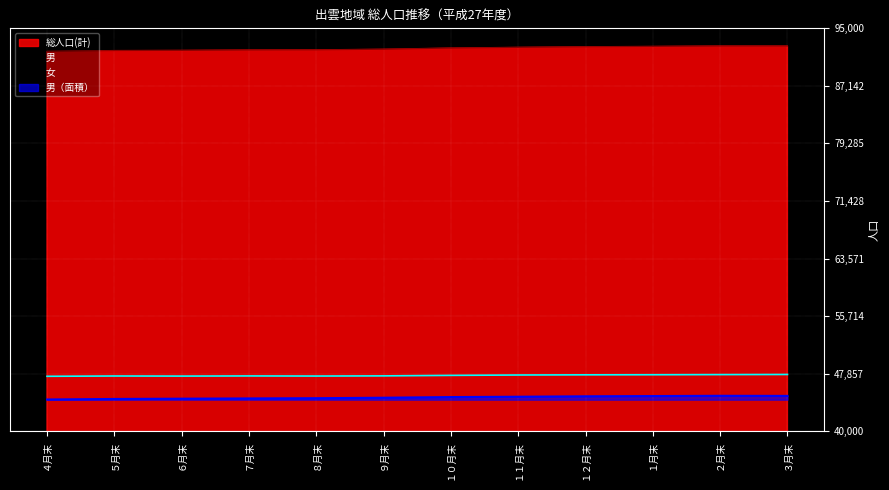

How many data points in 男 are above 44669?

5